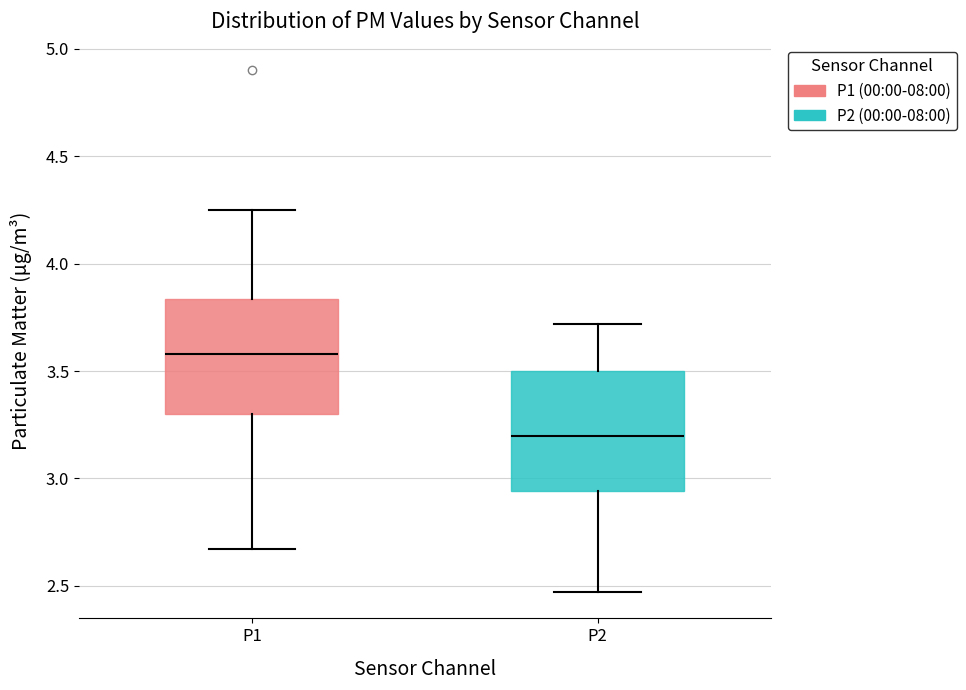

Reading left to right, read every box against the y-axis: the position of its median line, the range the box covers, and the ends of its whiskers. The values are not printed on the chart, so give them approximately, as read against the axis.

P1: median 3.60, box 3.30 to 3.85, whiskers 2.65 to 4.25
P2: median 3.20, box 2.95 to 3.50, whiskers 2.45 to 3.70